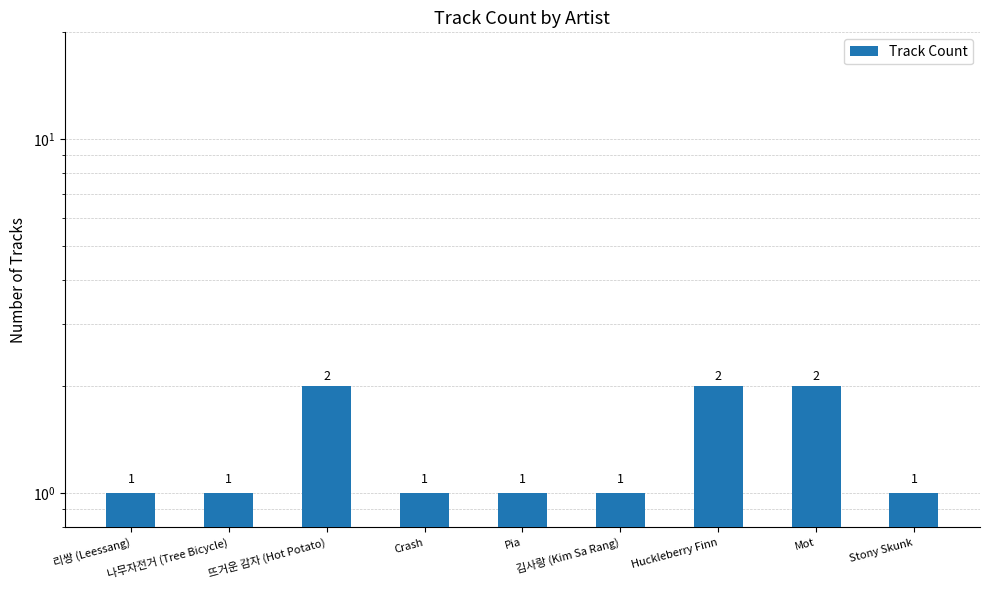

Reading left to right, what are all the values shown in this chart?

리쌍 (Leessang)=1	나무자전거 (Tree Bicycle)=1	뜨거운 감자 (Hot Potato)=2	Crash=1	Pia=1	김사랑 (Kim Sa Rang)=1	Huckleberry Finn=2	Mot=2	Stony Skunk=1